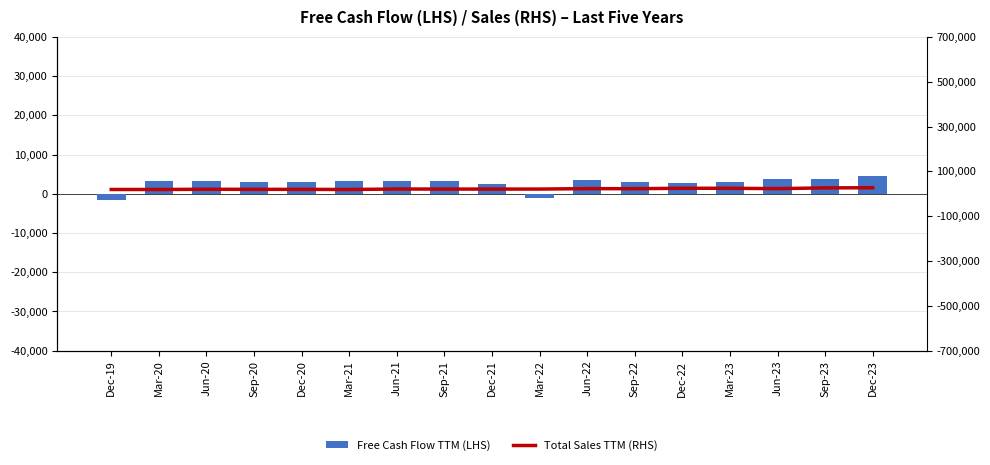

Which series has the widest spread of values?

Total Sales TTM (RHS)